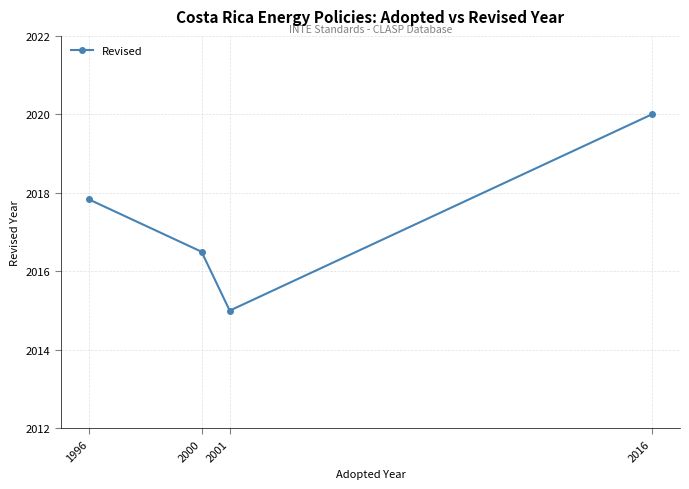

True or false: the data shows 2017.8 at 1996.

True